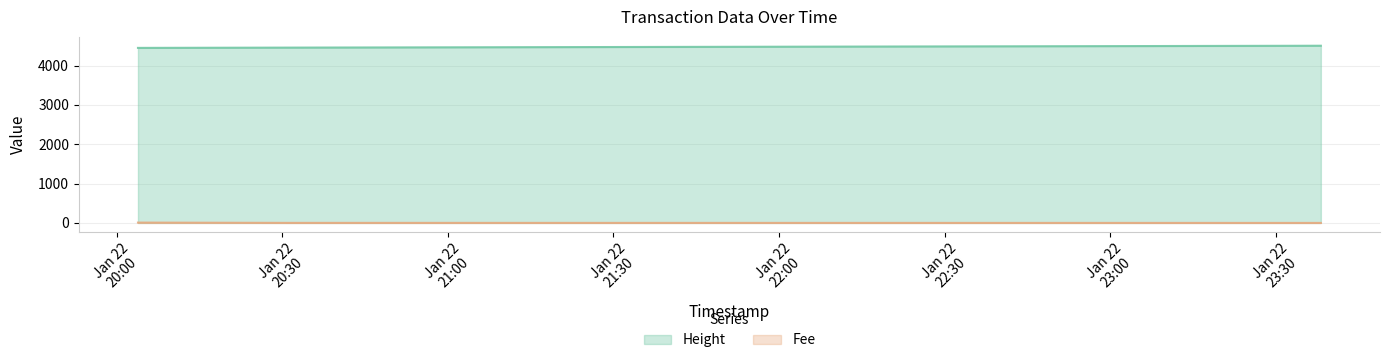

What is the lowest value of the Height series?

4452.0